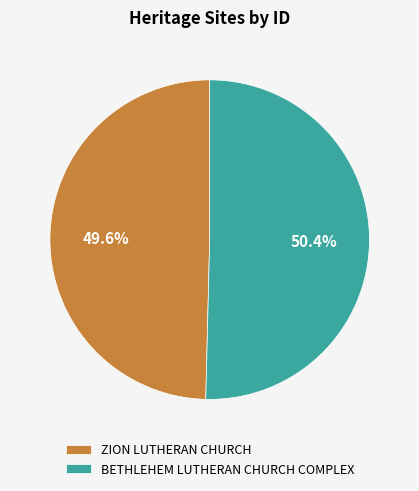

To the nearest percent, what portion does ZION LUTHERAN CHURCH represent?

50%